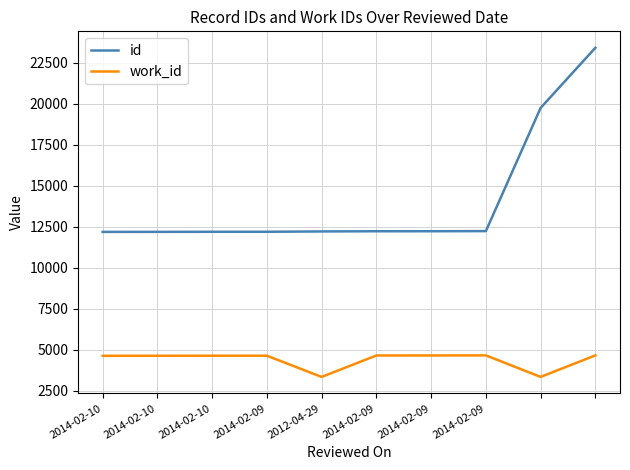

What is the maximum value shown in the chart?

23401